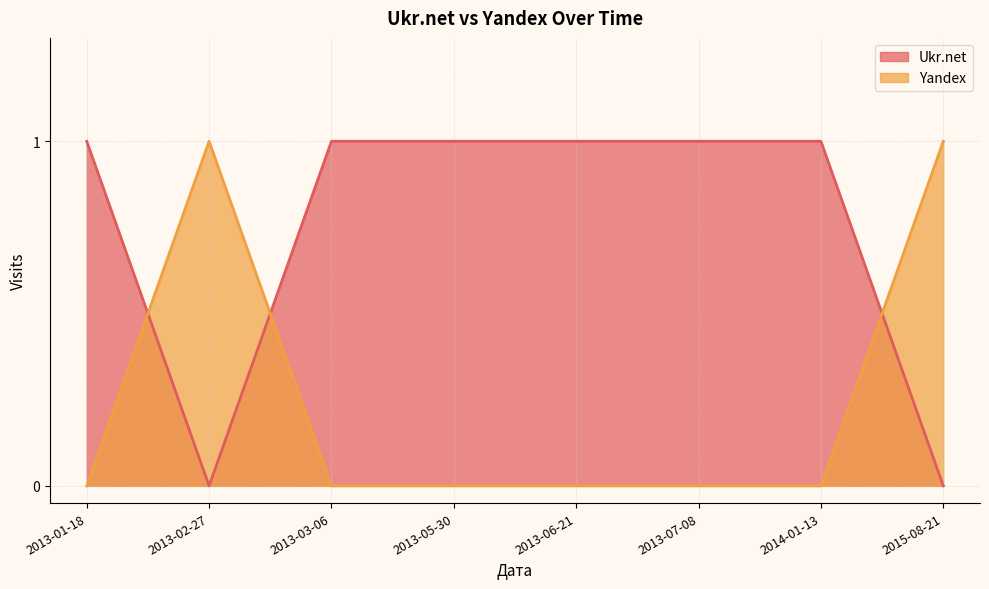

What is the difference between the second highest and second lowest values in the Yandex series?

1